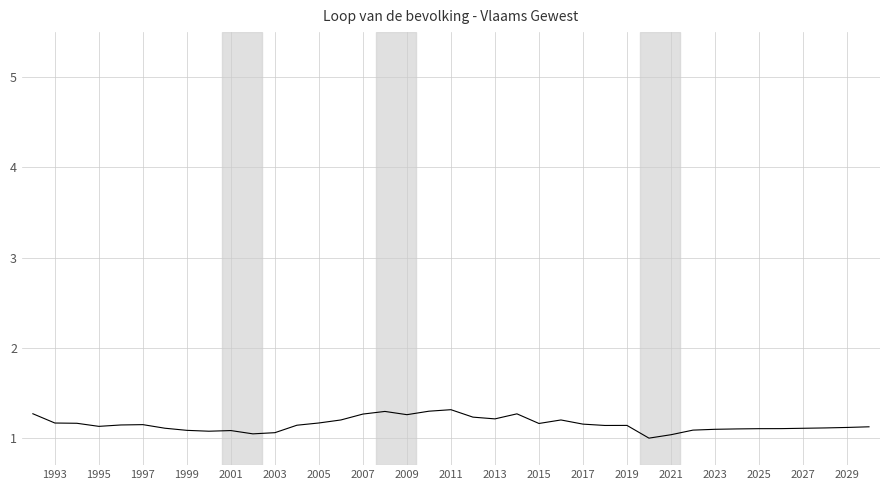

What is the difference between the maximum and second lowest values?

0.3